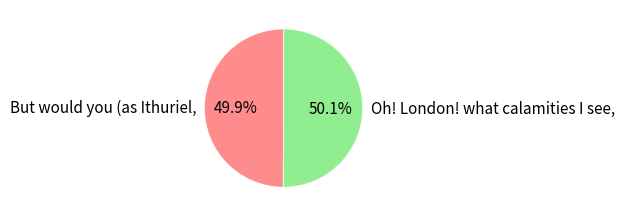

Is it true that But would you (as Ithuriel, is 50% of the pie?

True